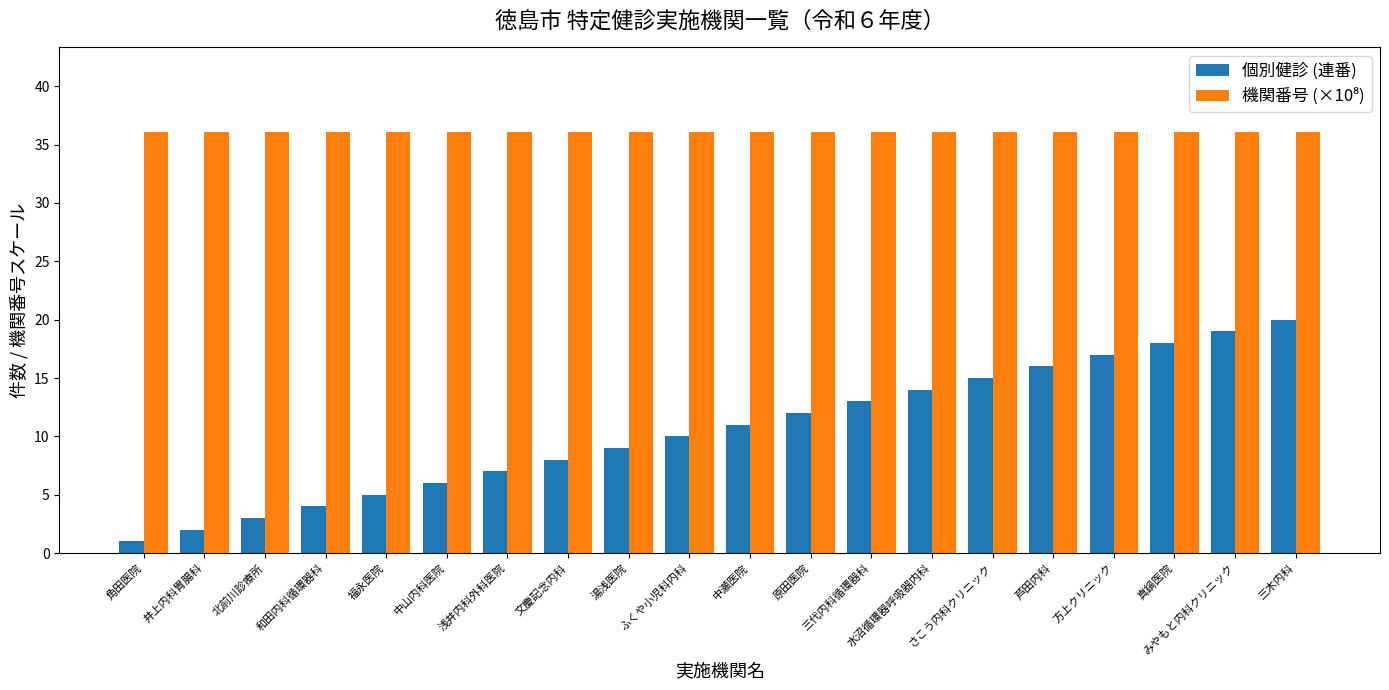

What is the maximum value shown in the chart?

36.1